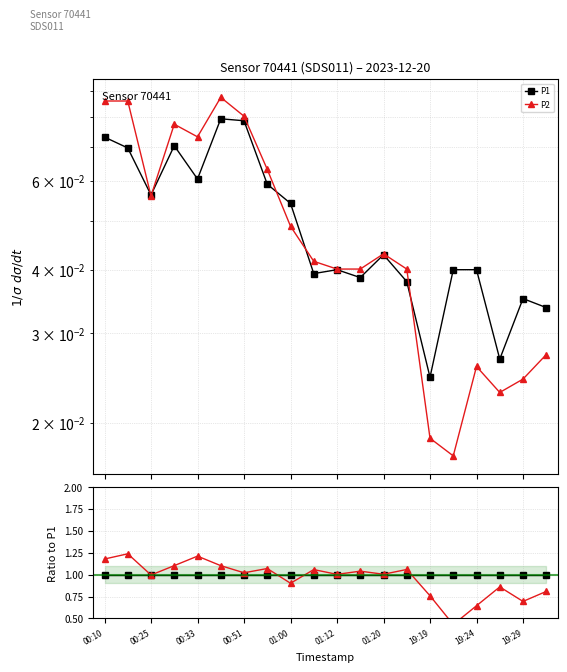

Is it true that P2 equals 0.8 at 19:19?

True